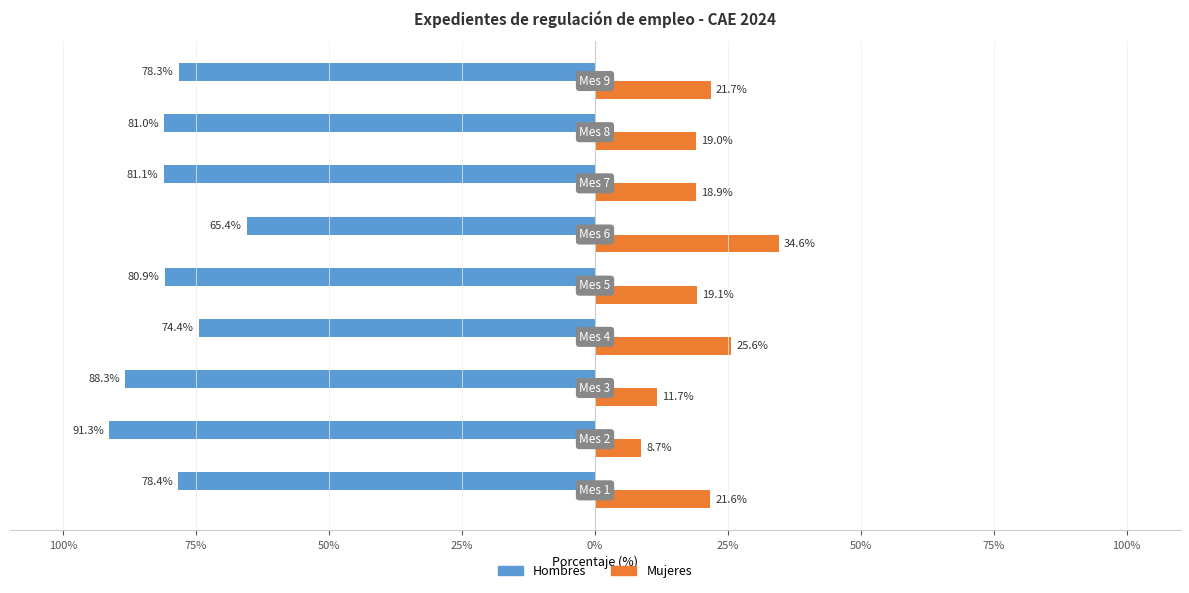

Reading right to left, list all the values displayed in this chart.

Hombres: 100%=-78.3	75%=-81.0	50%=-81.1	25%=-65.4	0%=-80.9	25%=-74.4	50%=-88.3	75%=-91.3	100%=-78.4
Mujeres: 100%=21.7	75%=19.0	50%=18.9	25%=34.6	0%=19.1	25%=25.6	50%=11.7	75%=8.7	100%=21.6